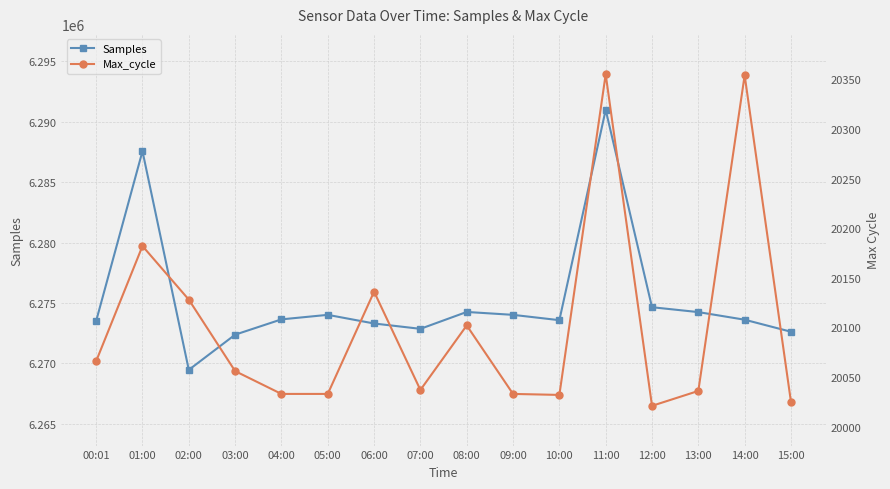

Where is the first local maximum for Max_cycle?

01:00